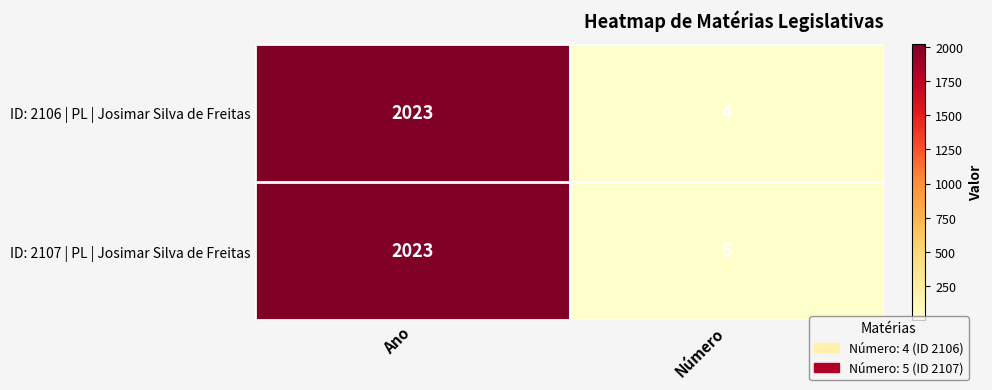

Is it true that ID: 2107 | PL | Josimar Silva de Freitas equals 3077 at Ano?

False